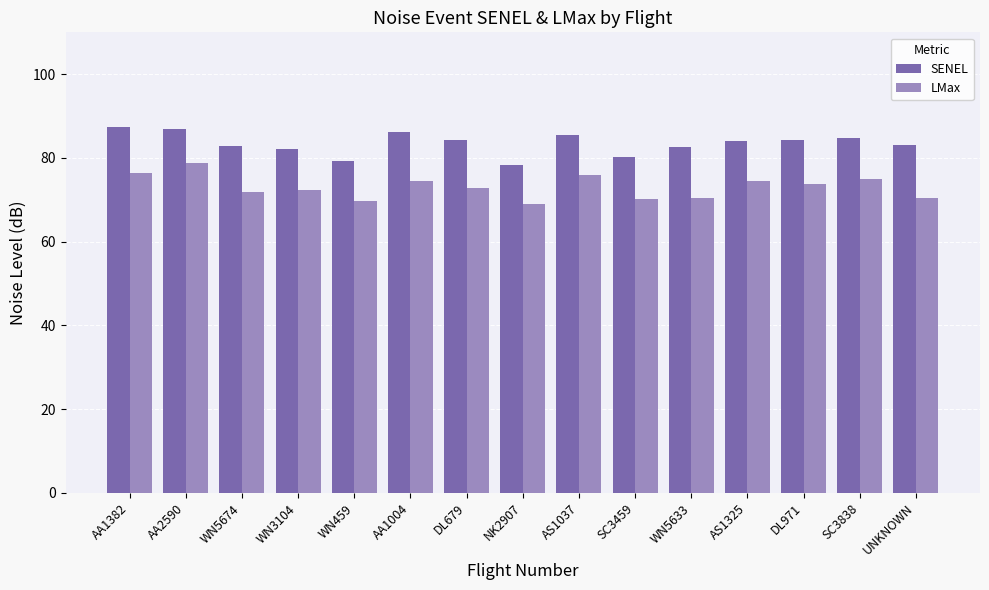

How many series are shown in this chart?

2